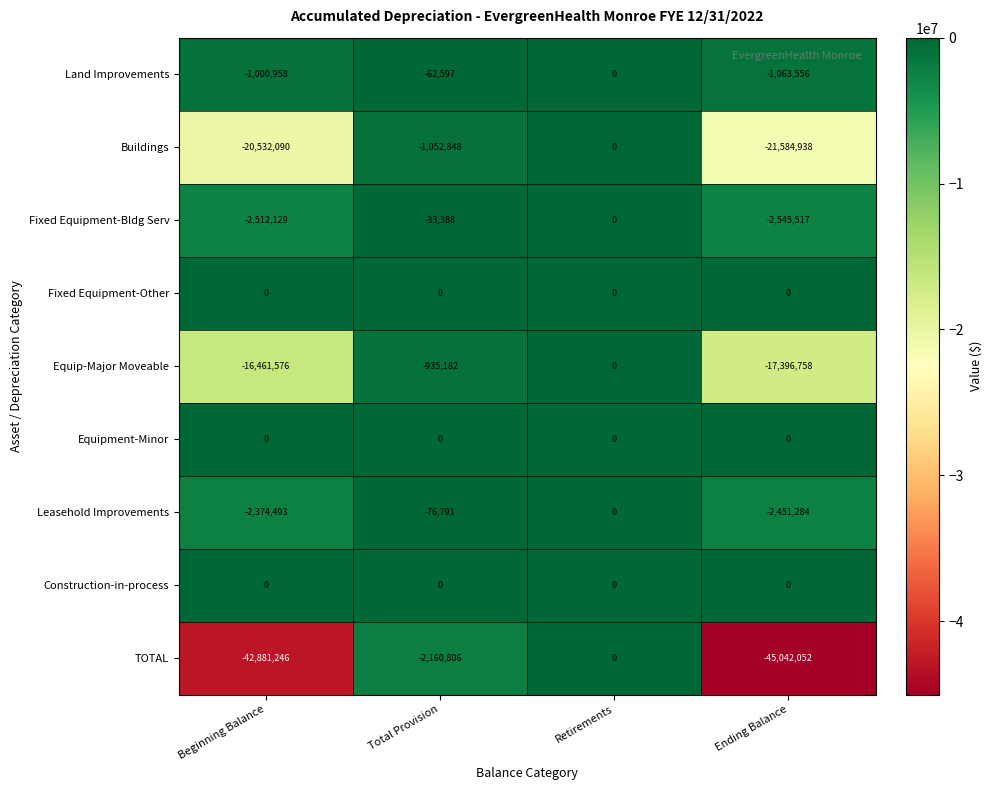

True or false: Land Improvements has a value of -1474559 at Ending Balance.

False